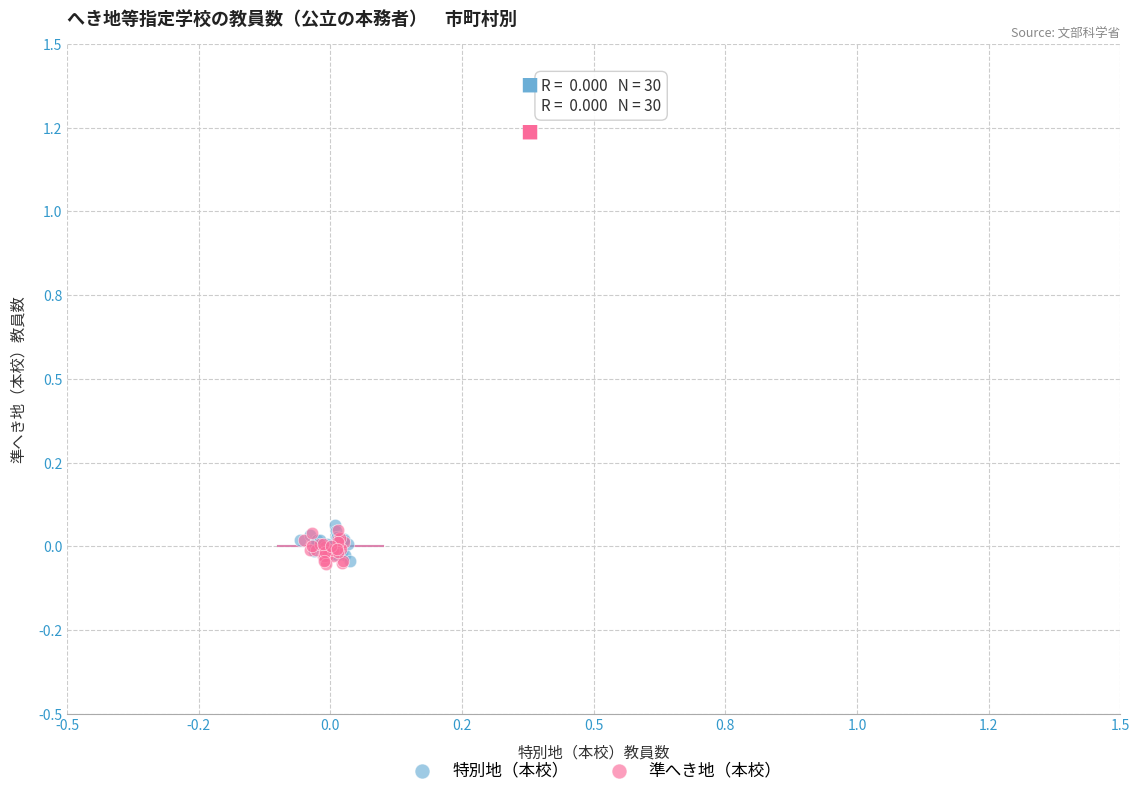

What are all the series names shown in the legend?

特別地（本校）, 準へき地（本校）